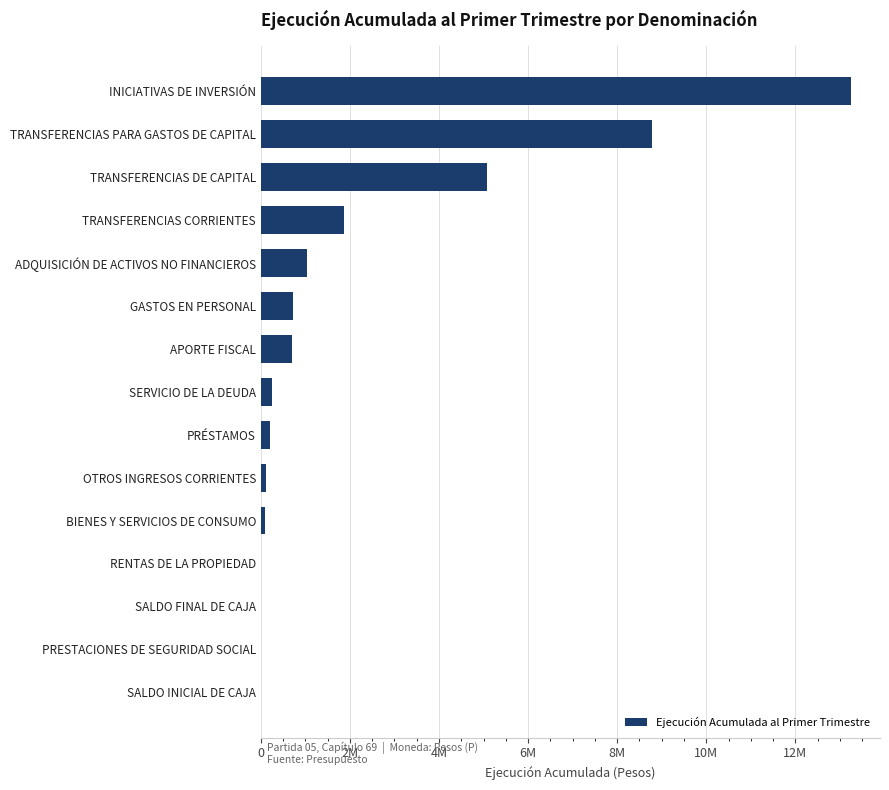

Are the bars horizontal?

Yes